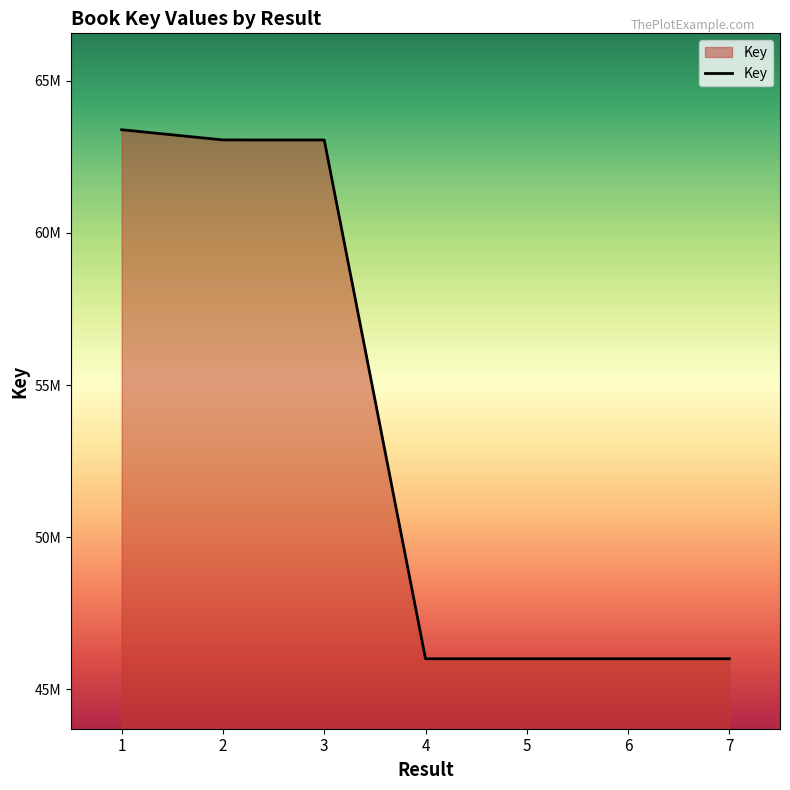

The chart shows a value of 46002140 at 7. True or false?

True